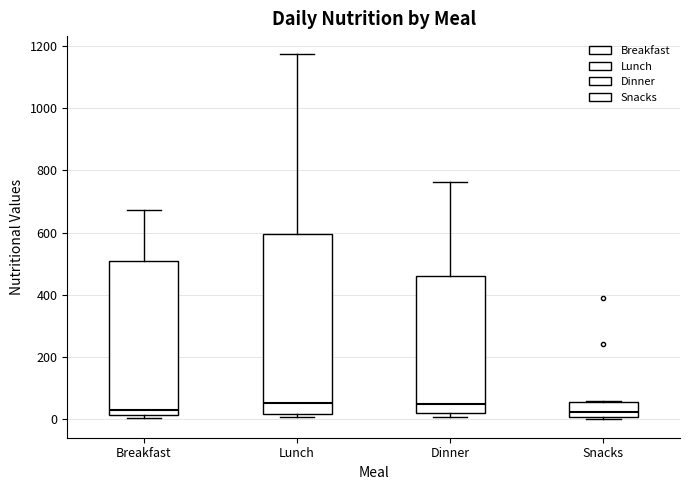

Reading left to right, transcribe this box plot: for each box, give where its median line is, the range the box spans, and where its two whiskers end, as read against the y-axis. The values are not printed on the chart, so give them approximately, as read against the axis.

Breakfast: median 40, box 20 to 500, whiskers 0 to 680
Lunch: median 60, box 20 to 600, whiskers 0 to 1180
Dinner: median 40, box 20 to 460, whiskers 0 to 760
Snacks: median 20, box 0 to 60, whiskers 0 (just below the box's lower edge) to 60